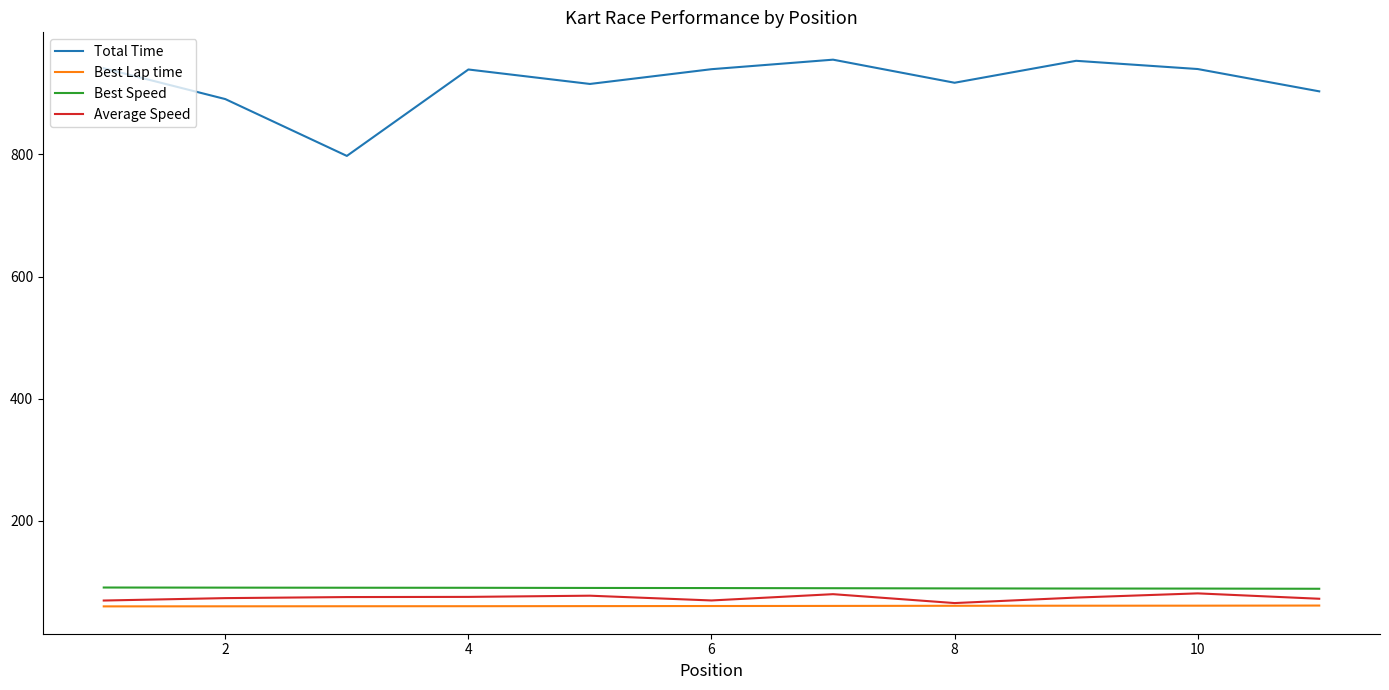

Which series has the widest spread of values?

Total Time